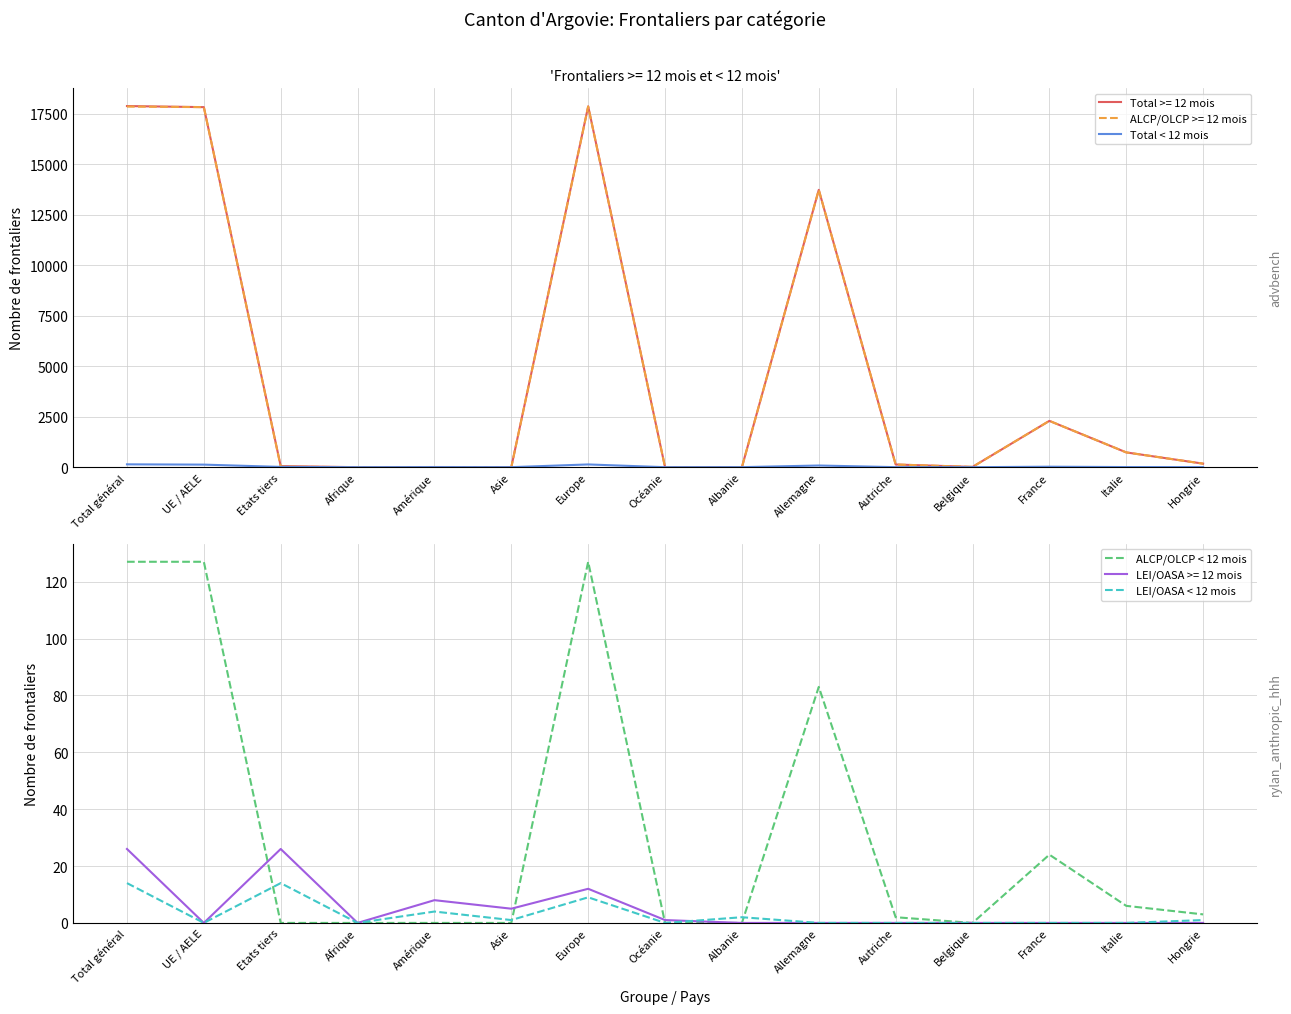

What is the difference between the Total < 12 mois values at Total général and Océanie?

141